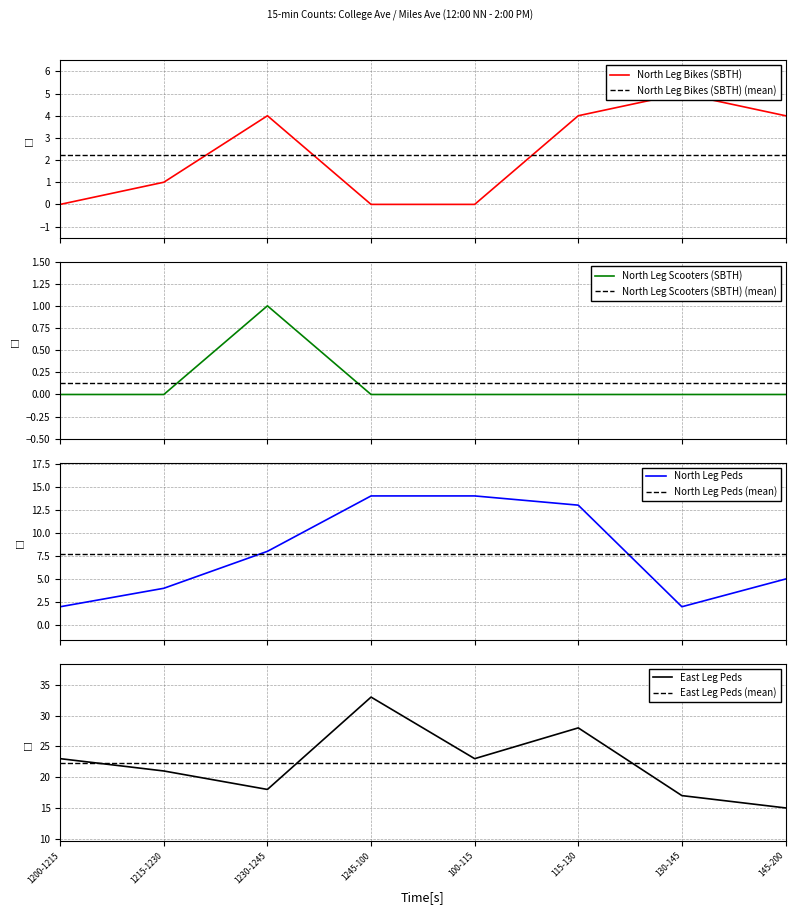

The value of North Leg Peds at 100-115 is 14. True or false?

True